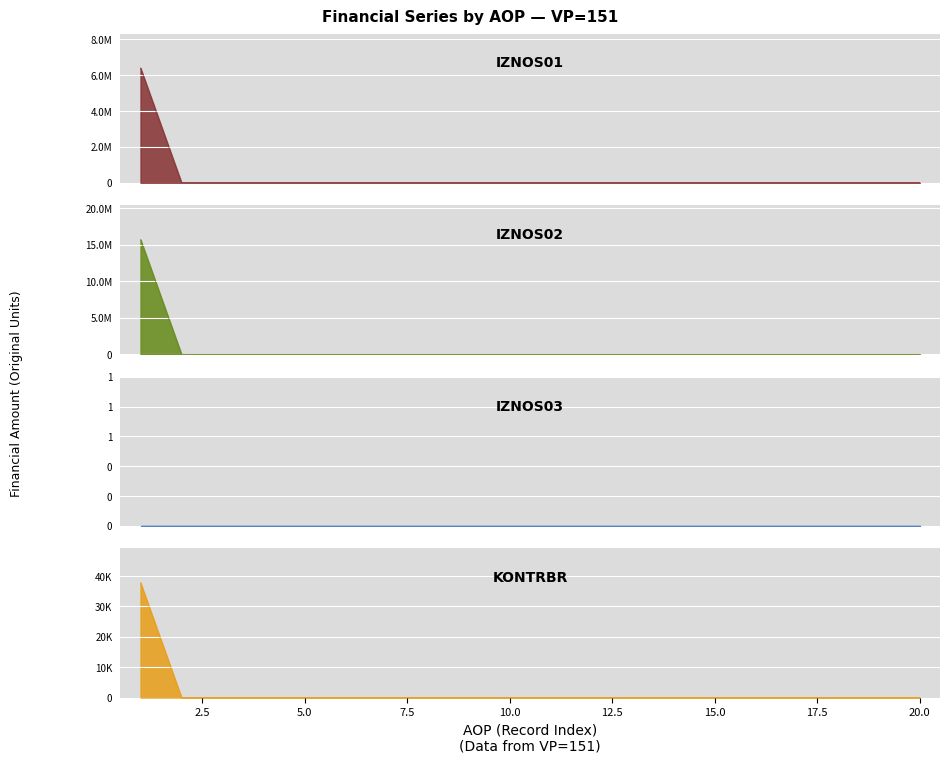

How many data points in KONTRBR are above 0?

1